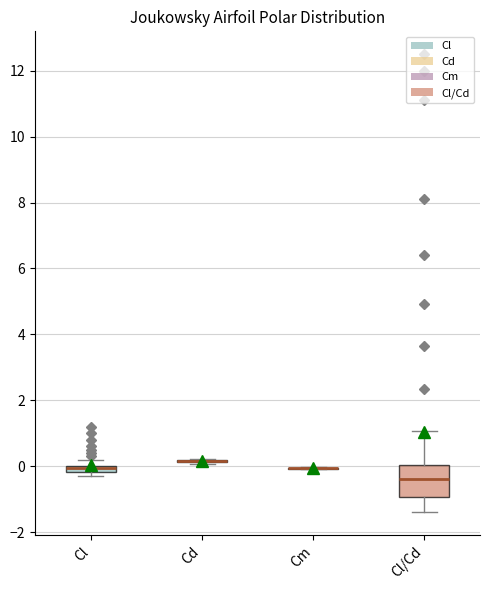

Where does the upper whisker of the box for Cl/Cd end on the y-axis? The values are not printed on the chart, so give them approximately, as read against the axis.

1.0